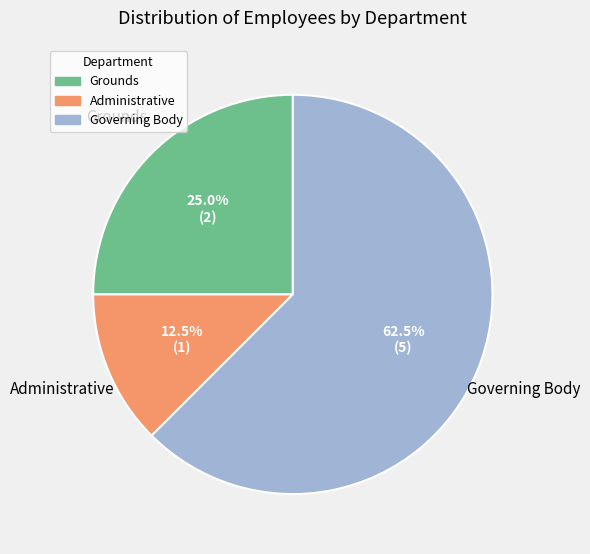

Between Administrative and Governing Body, which is larger?

Governing Body